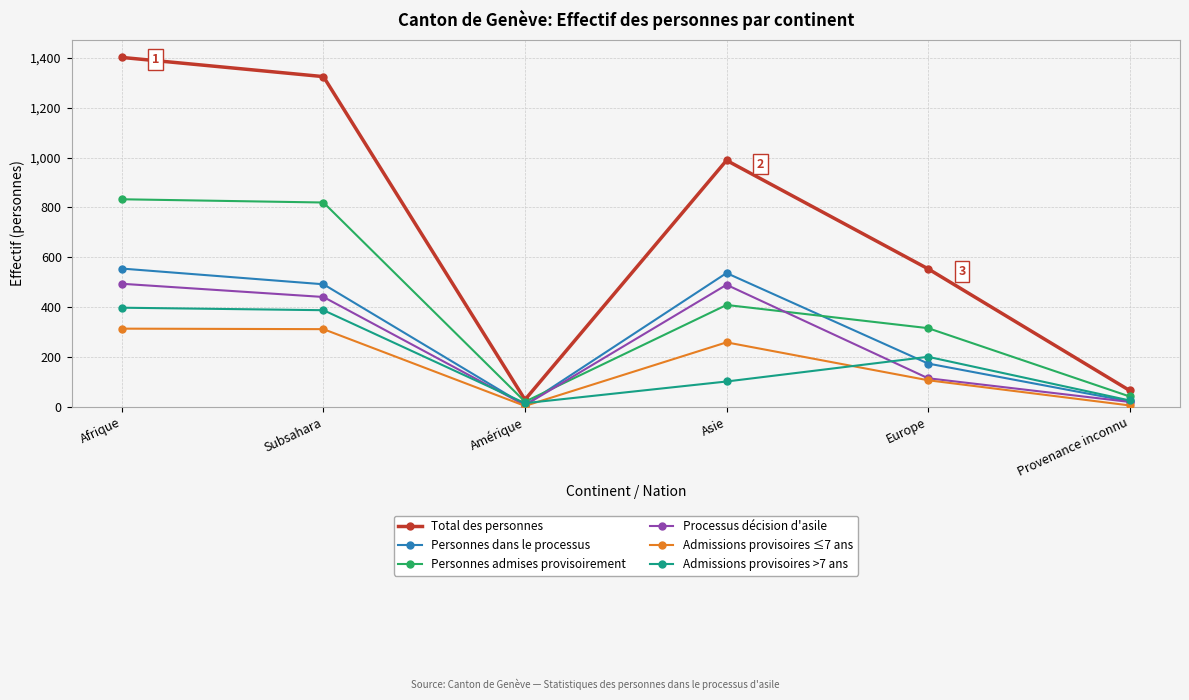

What is the spread (max minus min) of values at Asie?

887